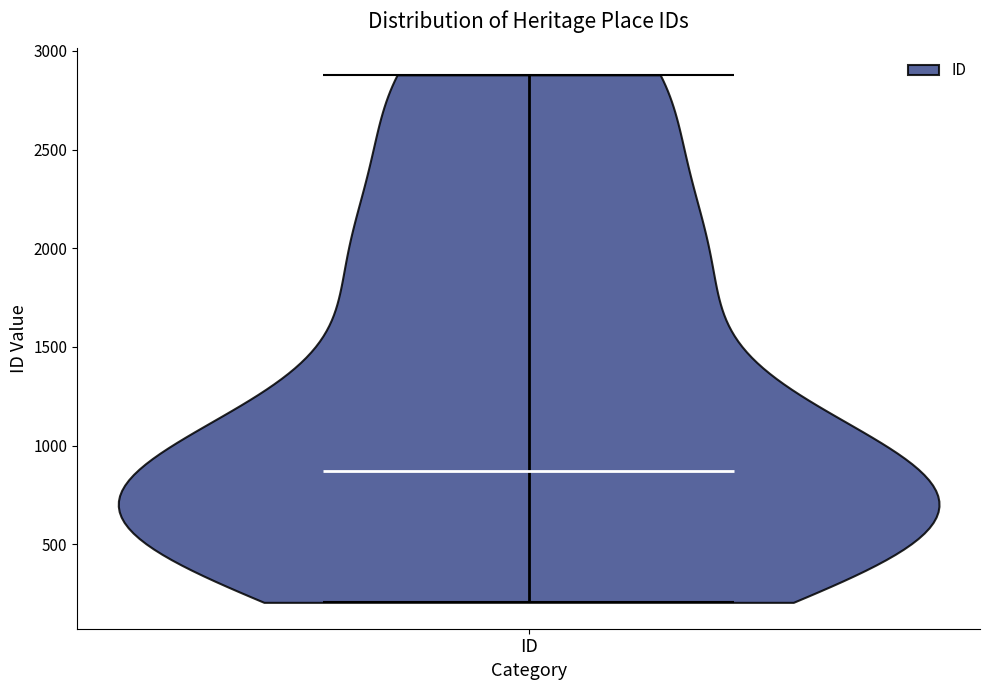

Read this violin plot against the y-axis: where its median line is, and the lowest and highest points the violin reaches. The values are not printed on the chart, so give them approximately, as read against the axis.

median line 850, lowest point 200, highest point 2900